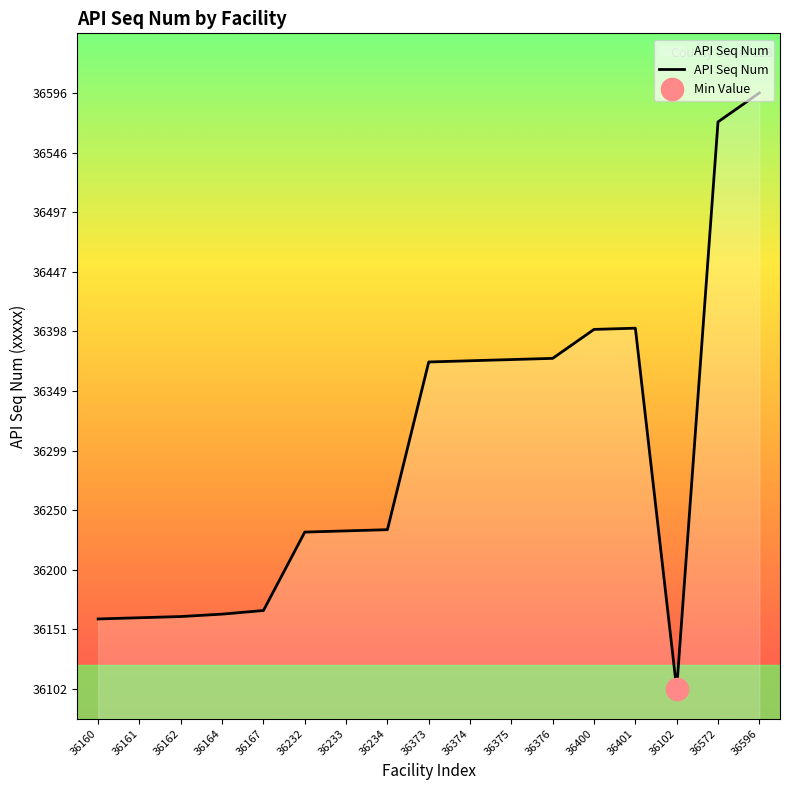

Does the chart have visible grid lines?

No